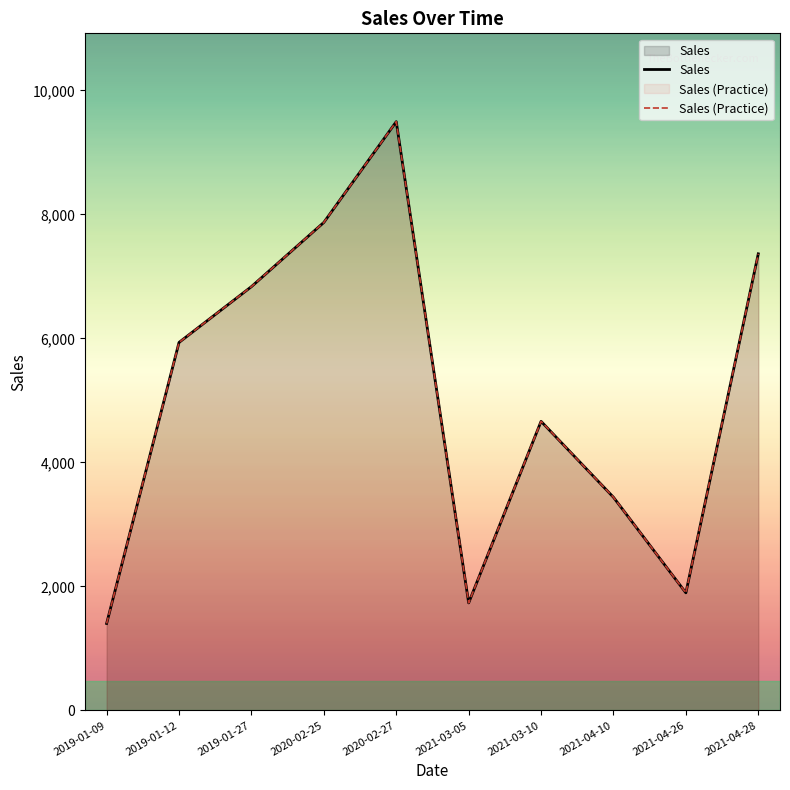

Reading left to right, transcribe all the data shown in this chart.

Sales: 2019-01-09=1402	2019-01-12=5935	2019-01-27=6835	2020-02-25=7871	2020-02-27=9496	2021-03-05=1734	2021-03-10=4662	2021-04-10=3437	2021-04-26=1896	2021-04-28=7364
Sales (Practice): 2019-01-09=1402	2019-01-12=5935	2019-01-27=6835	2020-02-25=7871	2020-02-27=9496	2021-03-05=1734	2021-03-10=4662	2021-04-10=3437	2021-04-26=1896	2021-04-28=7364